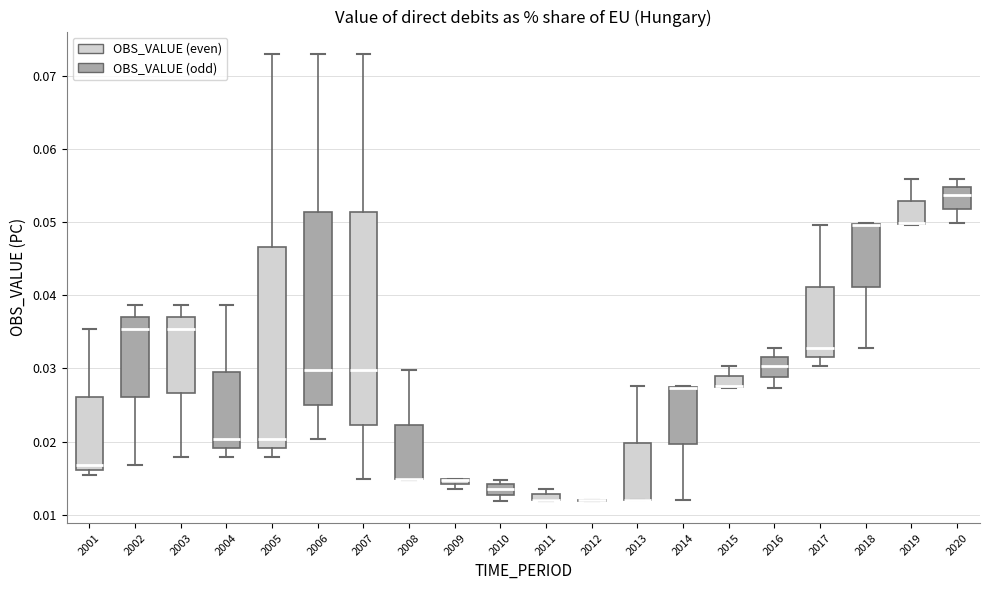

Comparing the boxes themselves (not the whiskers), which one is the tallest?

2007